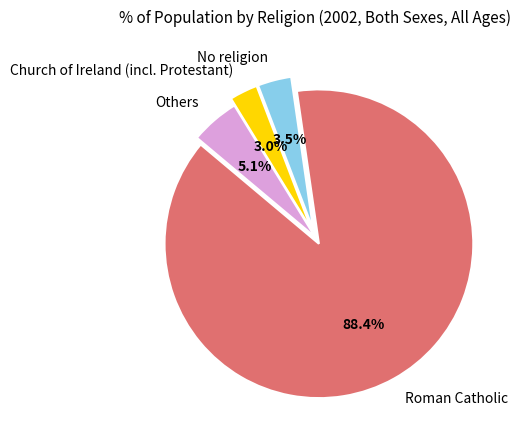

To the nearest percent, what portion does Church of Ireland (incl. Protestant) represent?

3%